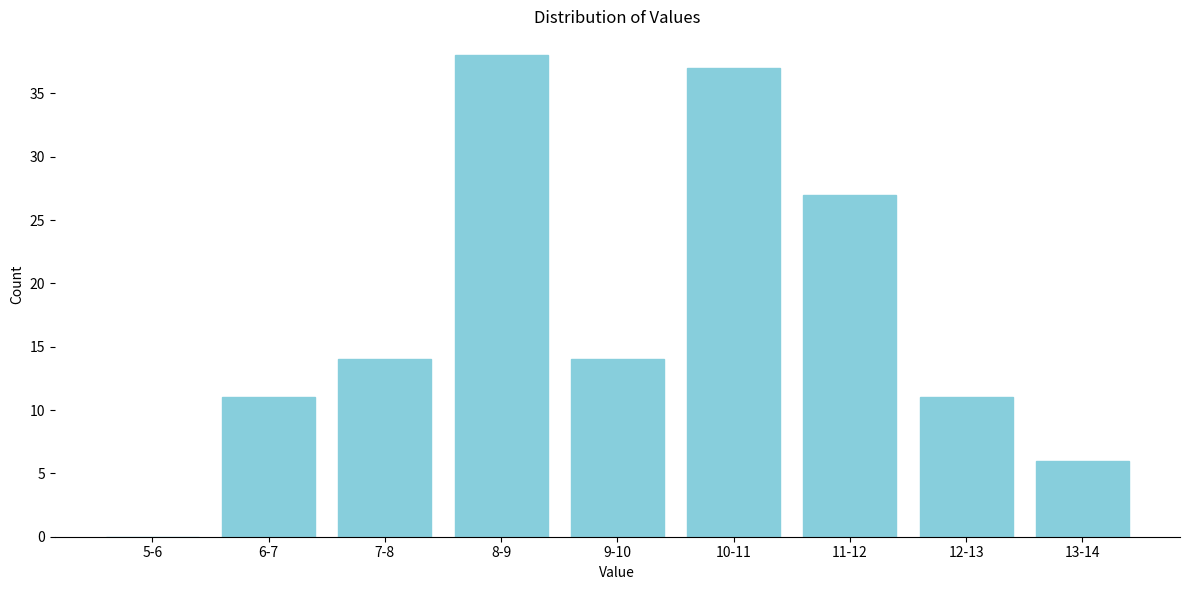

Reading left to right, list all the values displayed in this chart.

5-6=0	6-7=11	7-8=14	8-9=38	9-10=14	10-11=37	11-12=27	12-13=11	13-14=6